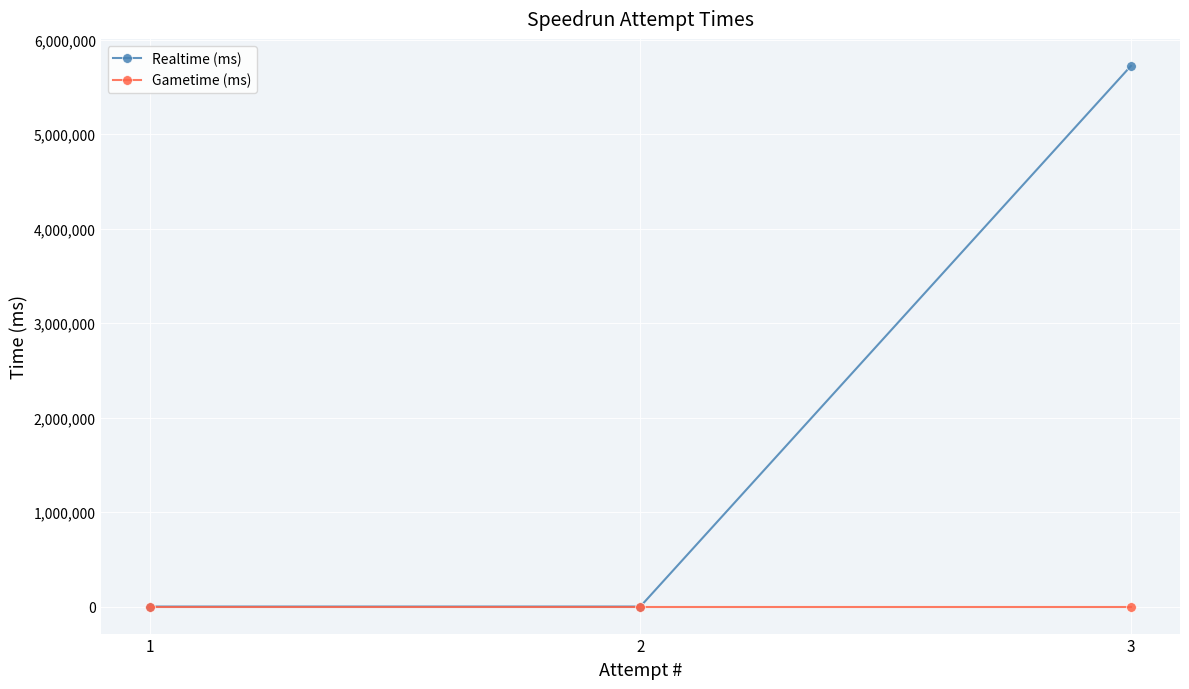

Where is Realtime (ms) nearest to the value 2861515?

3